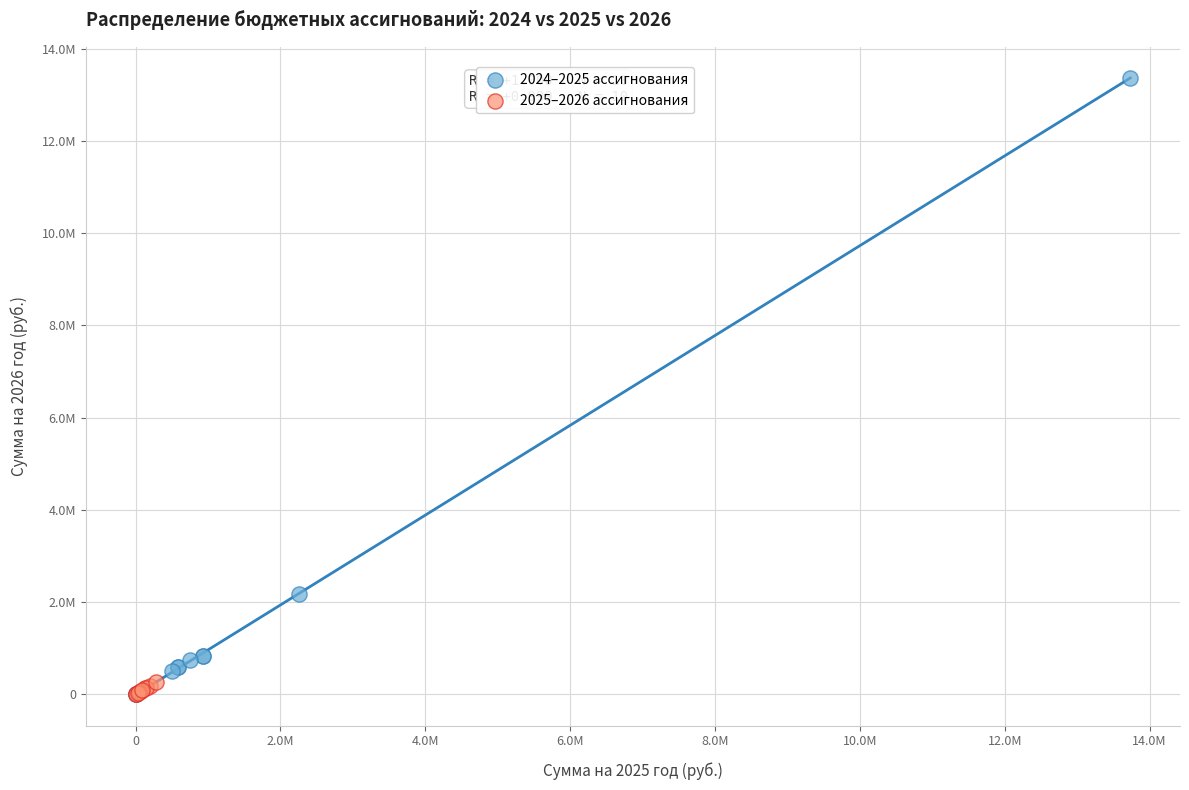

What are all the series names shown in the legend?

2024–2025 ассигнования, 2025–2026 ассигнования